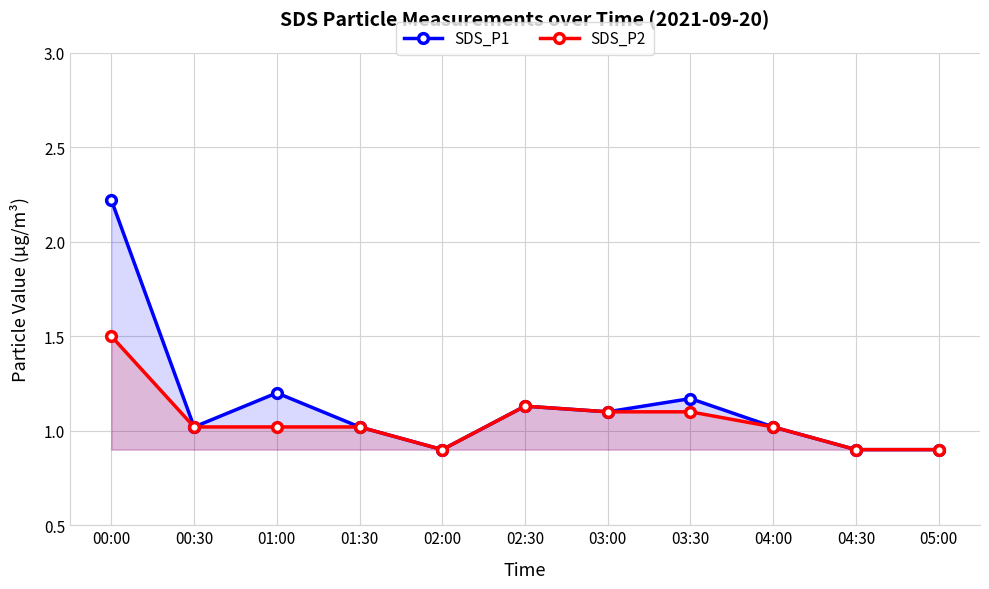

The value of SDS_P2 at 05:00 is 1.4. True or false?

False